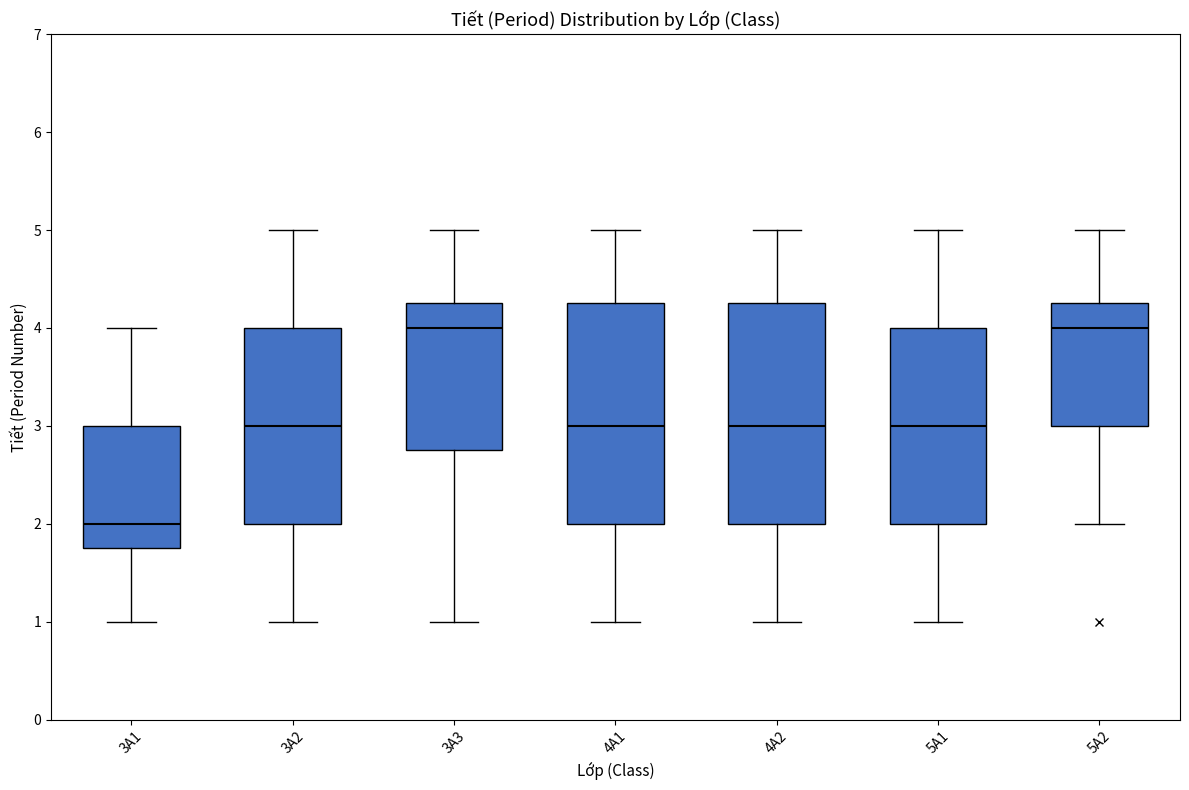

Reading left to right, transcribe this box plot: for each box, give where its median line is, the range the box spans, and where its two whiskers end, as read against the y-axis. The values are not printed on the chart, so give them approximately, as read against the axis.

3A1: median 2.0, box 1.8 to 3.0, whiskers 1.0 to 4.0
3A2: median 3.0, box 2.0 to 4.0, whiskers 1.0 to 5.0
3A3: median 4.0, box 2.8 to 4.3, whiskers 1.0 to 5.0
4A1: median 3.0, box 2.0 to 4.3, whiskers 1.0 to 5.0
4A2: median 3.0, box 2.0 to 4.3, whiskers 1.0 to 5.0
5A1: median 3.0, box 2.0 to 4.0, whiskers 1.0 to 5.0
5A2: median 4.0, box 3.0 to 4.3, whiskers 2.0 to 5.0